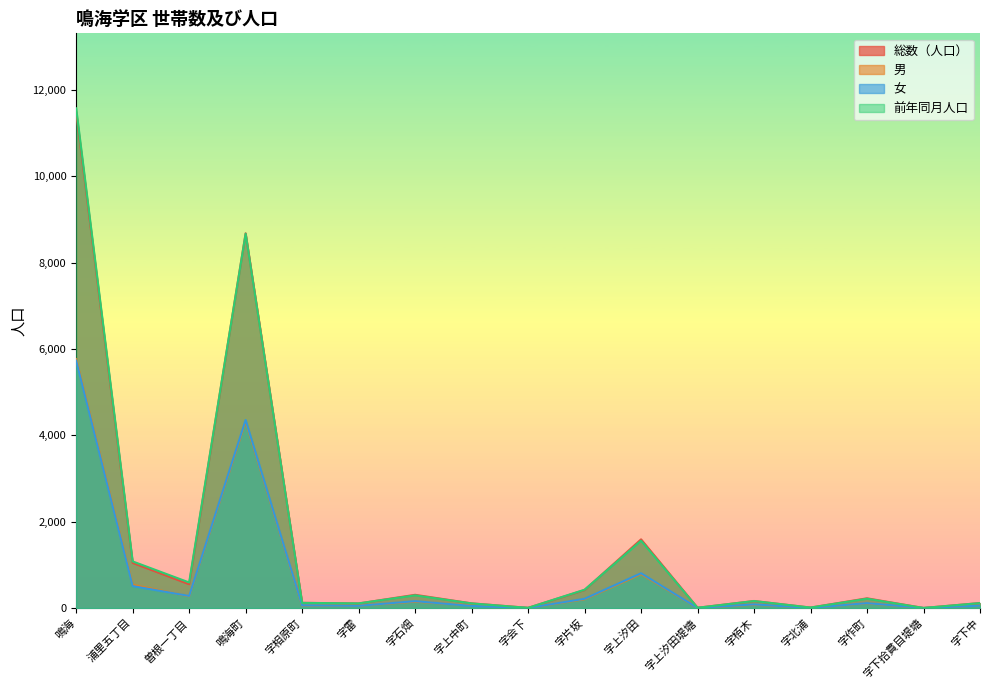

What is the label of the 13th point from the right?

字相原町